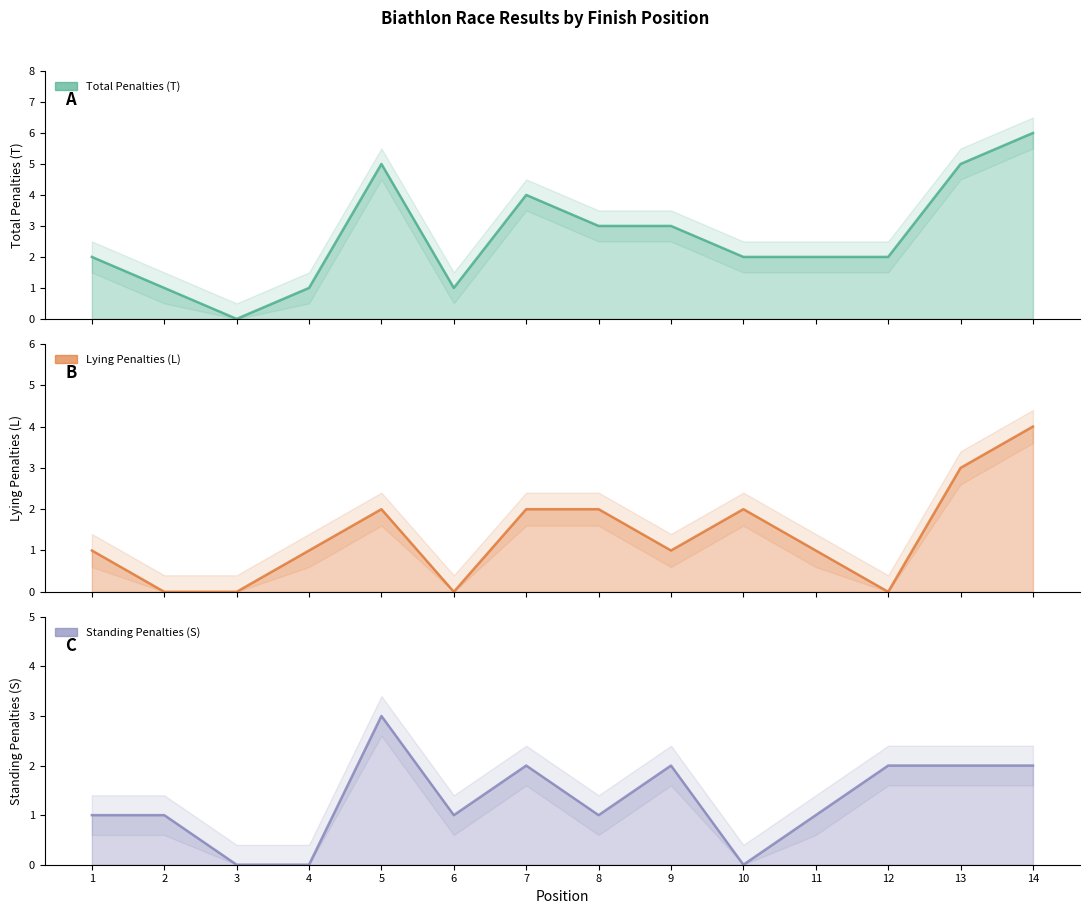

List the series in order of their peak value, highest first.

T, L, S